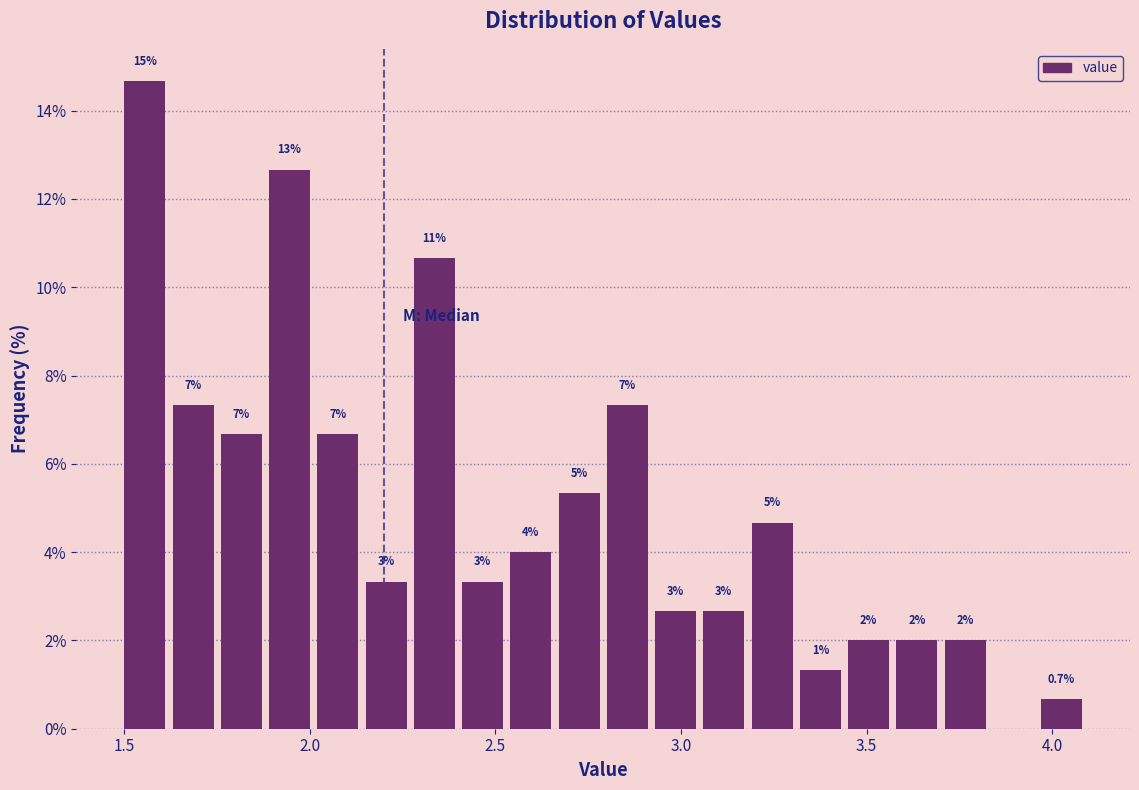

Read against the x-axis, roughly where is the centre of the tallest bar?

1.55